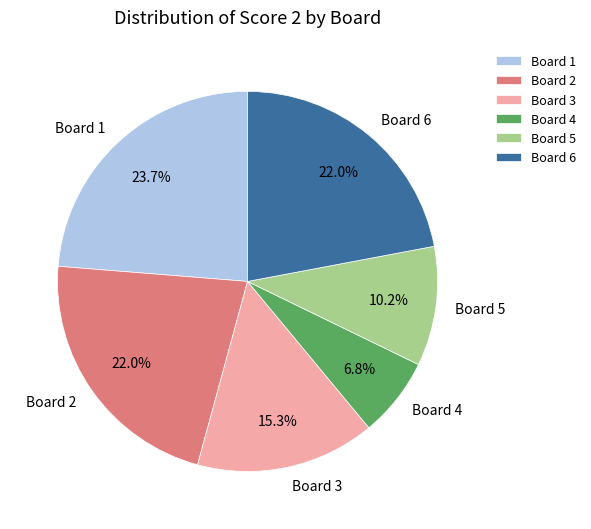

Count the number of slices in the pie.

6